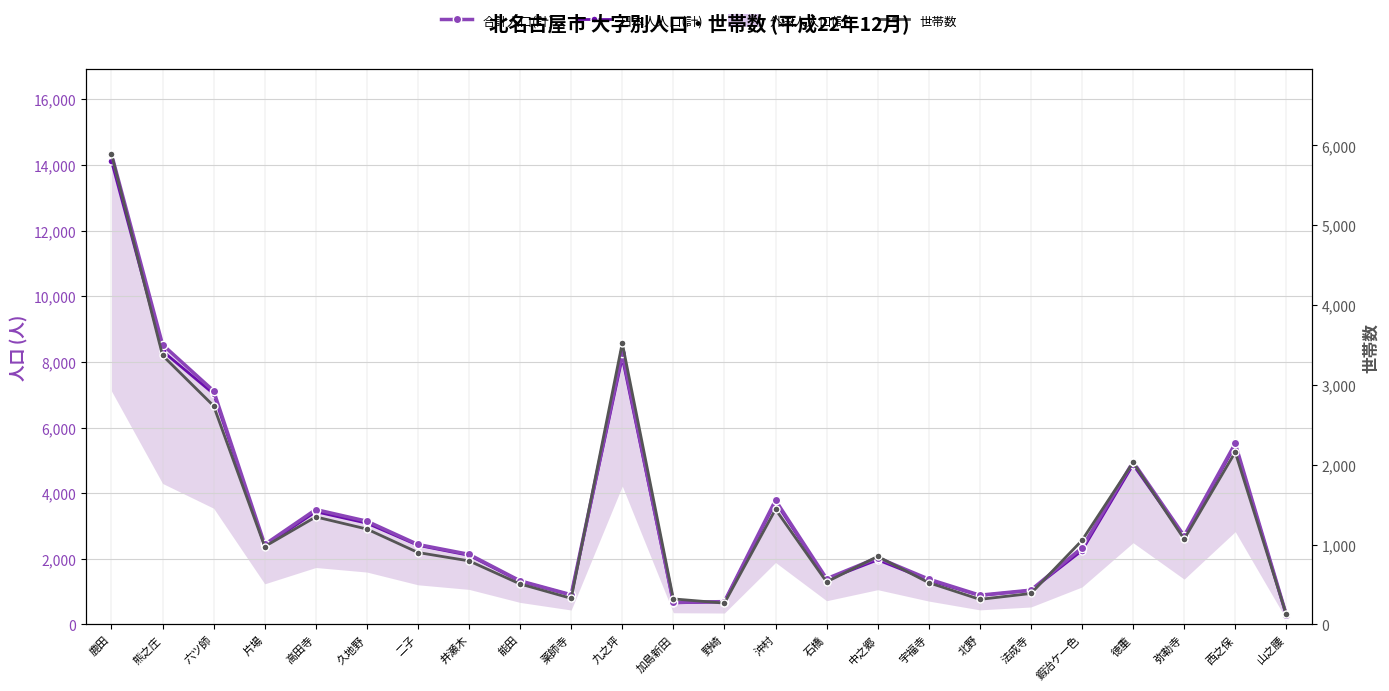

What are all the series names shown in the legend?

合計人口(計), 日本人人口(計), 世帯数